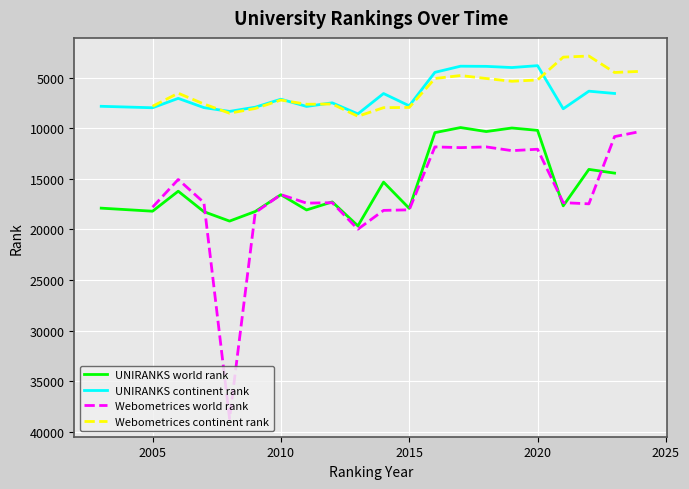

What is the lowest value of the UNIRANKS world rank series?

9933